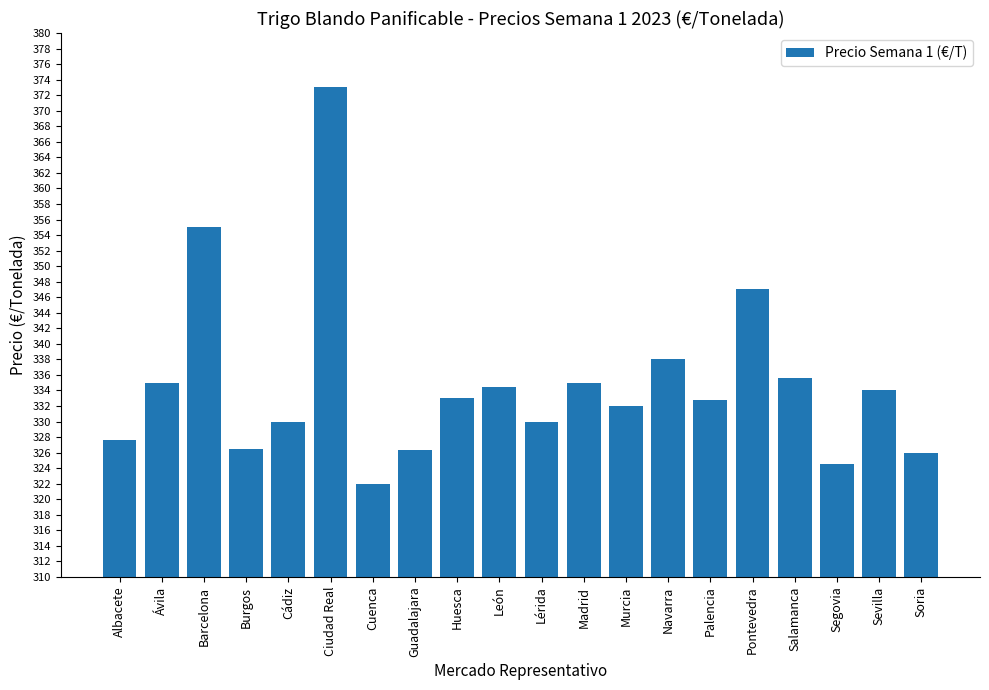

Count the number of data series in this chart.

1